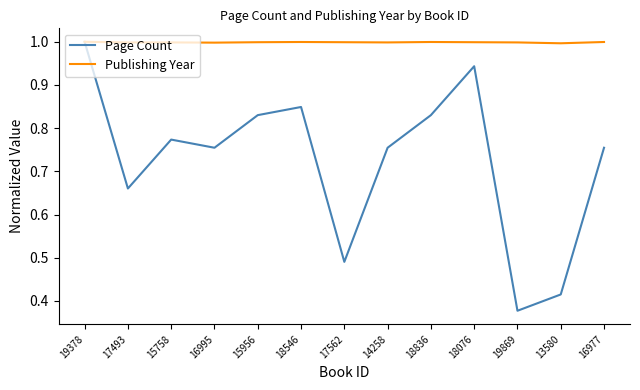

At which label does Page Count reach its peak?

19378